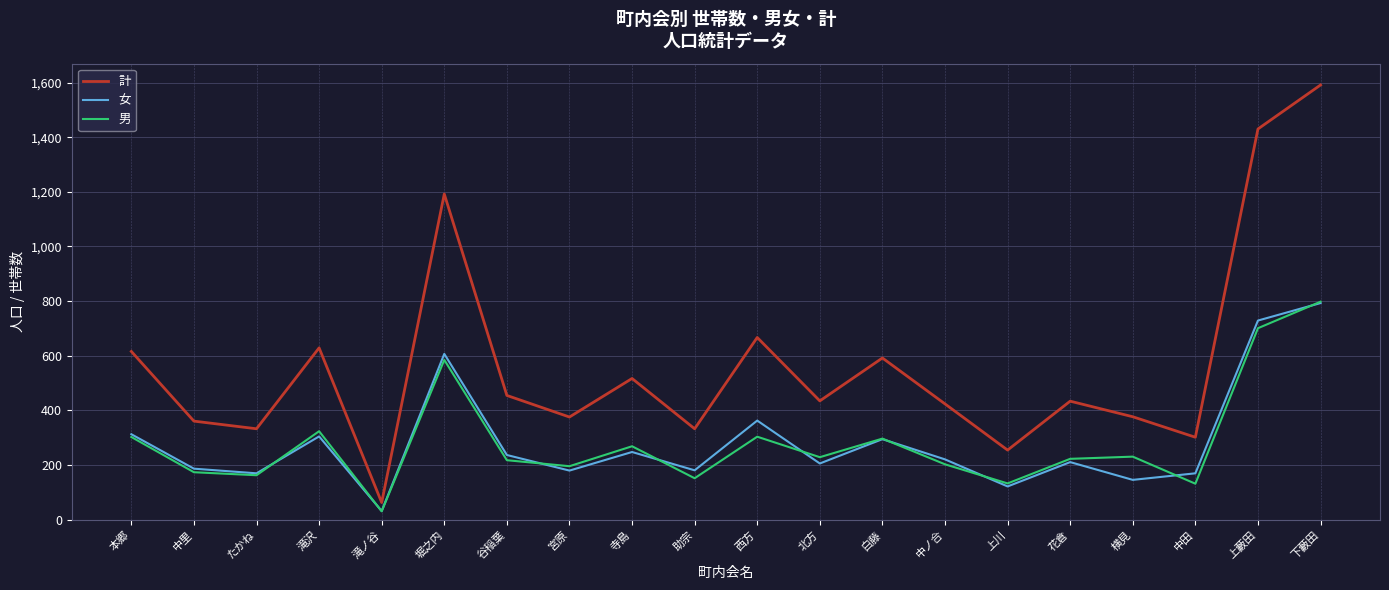

Which series has the widest spread of values?

計